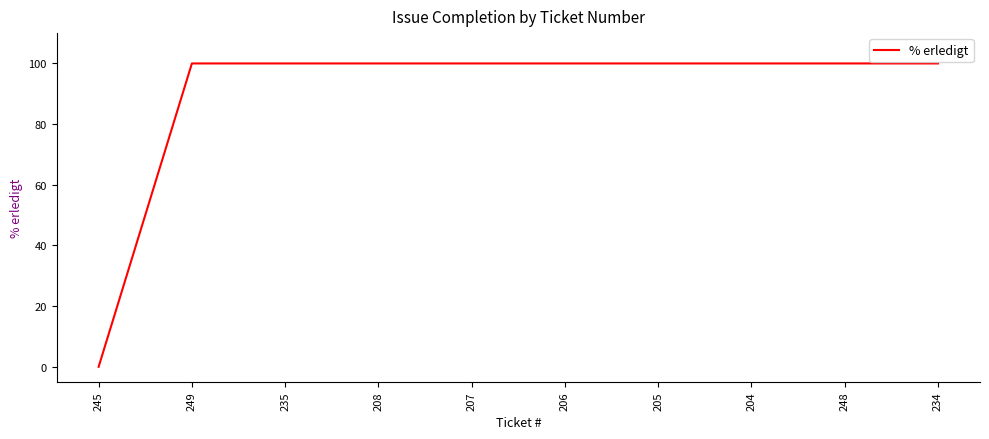

True or false: the data shows 100 at 206.

True